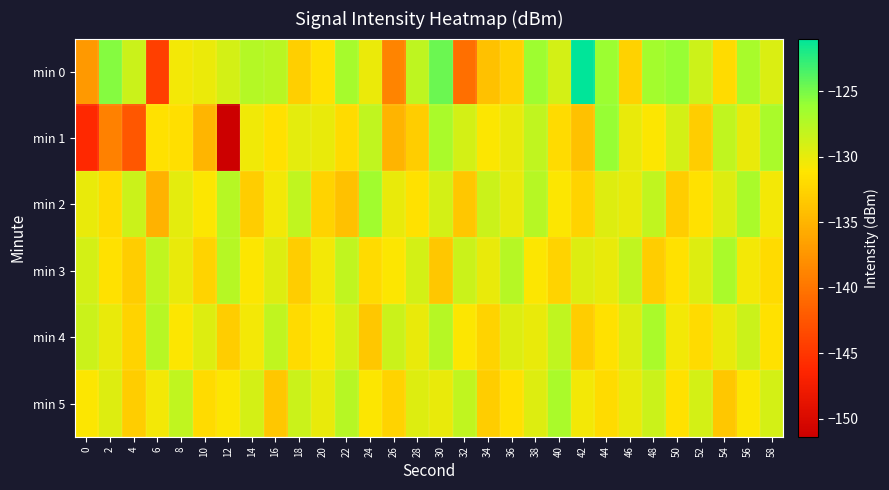

Rank the series at 30 from lowest to highest value.

min 3, min 5, min 2, min 4, min 1, min 0